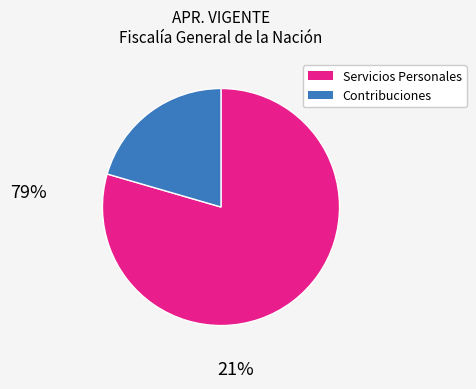

Is there a majority slice in this chart?

Yes